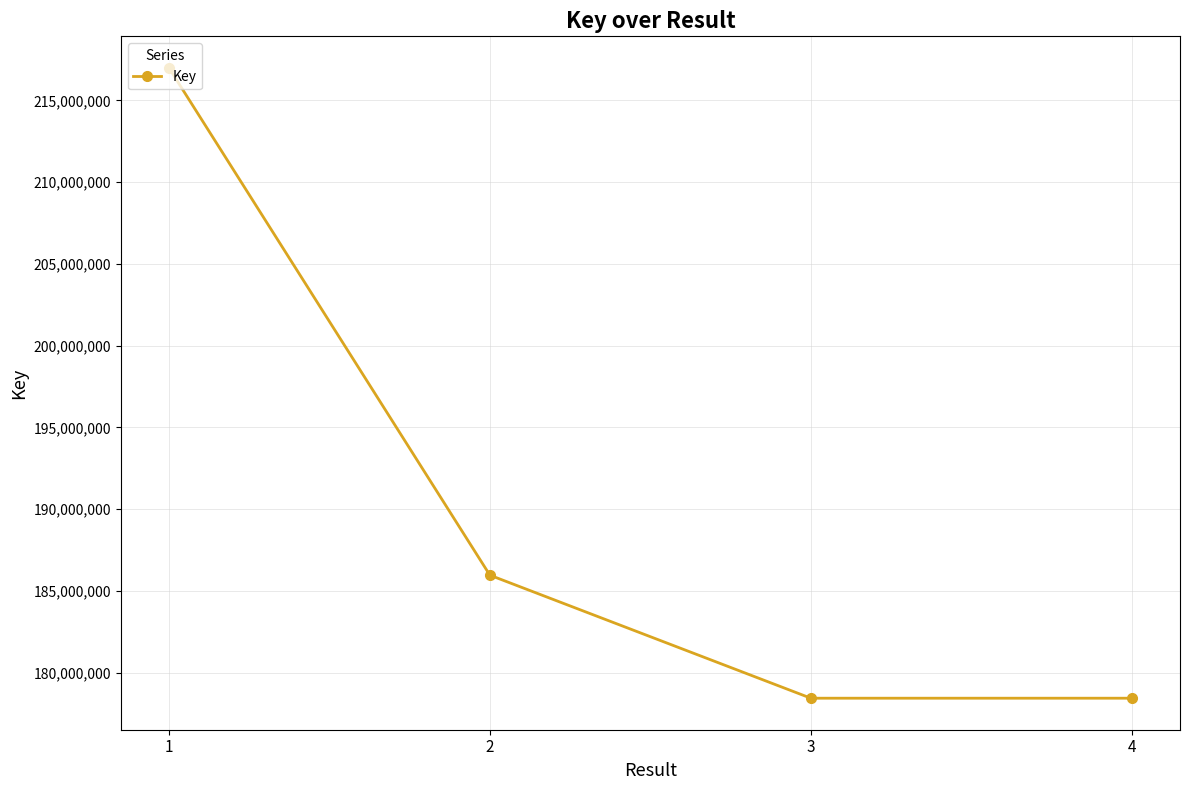

What is the value of the 1st point from the left?

216989765